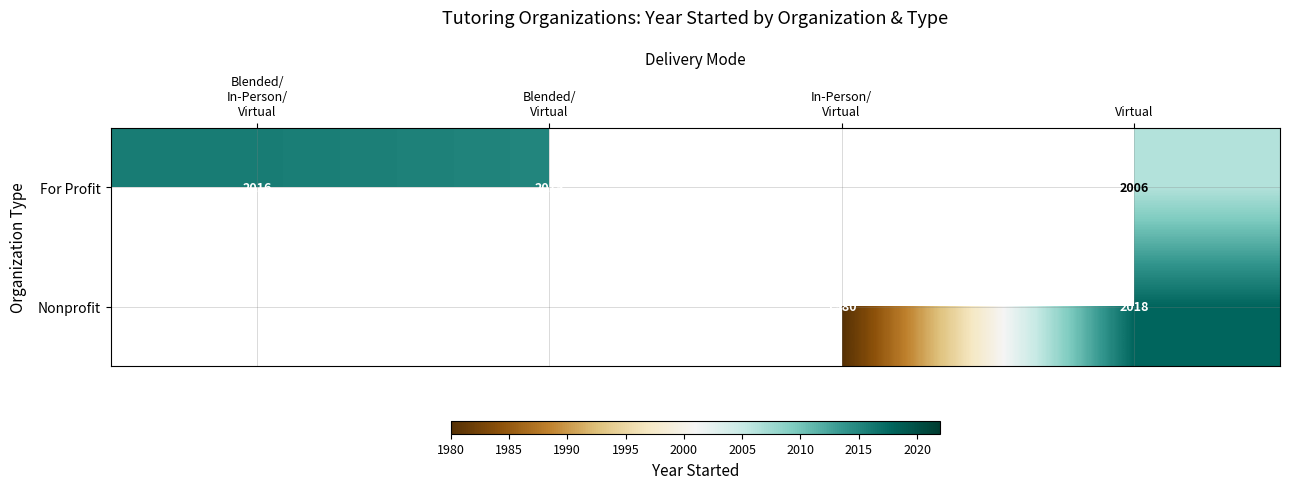

Count the number of categories in the chart.

4